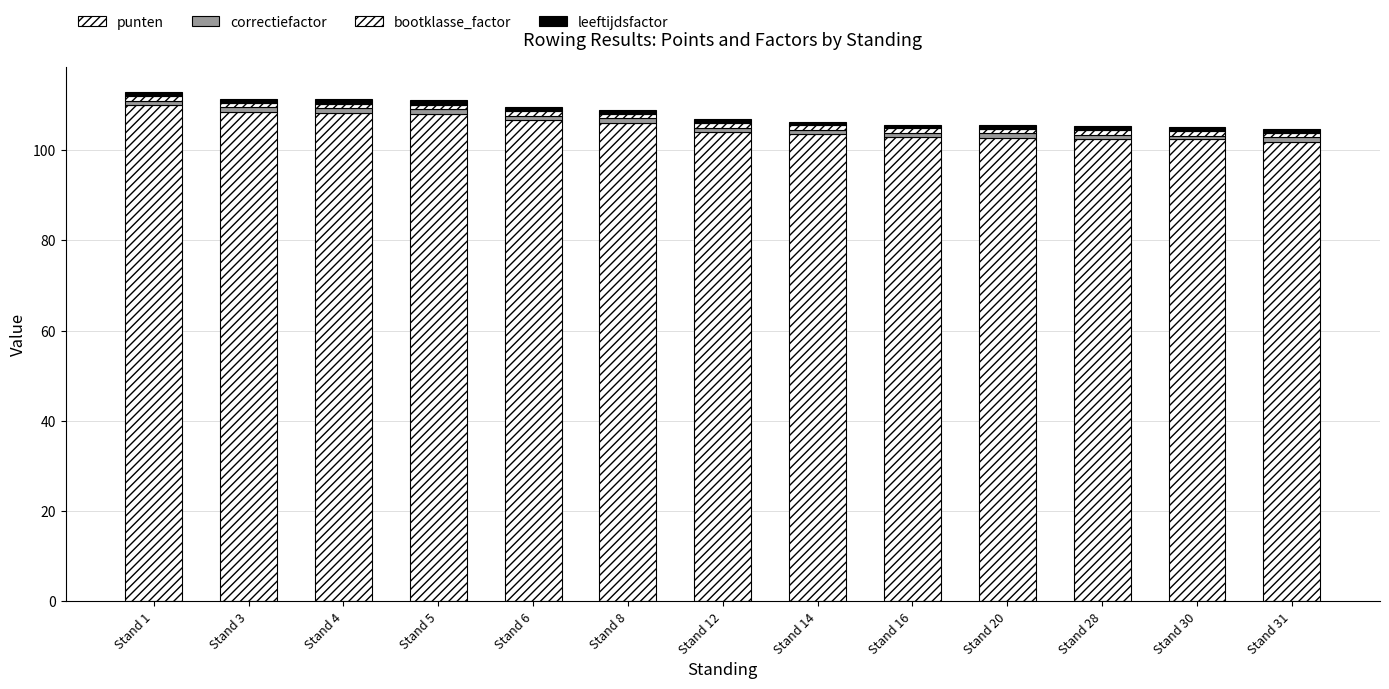

Is it true that correctiefactor equals 1.0 at Stand 4?

True